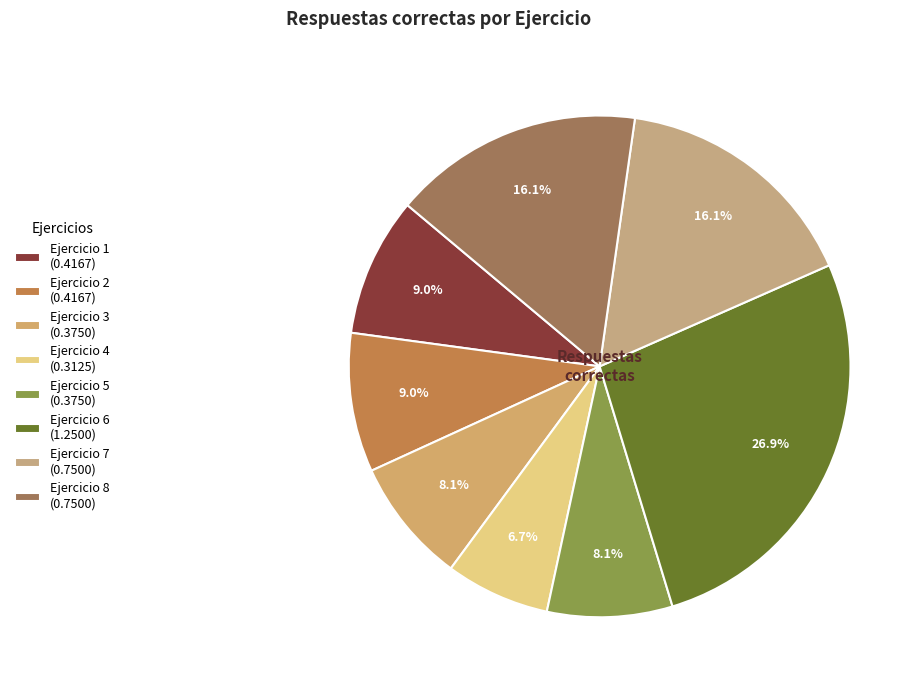

Do Ejercicio 1 and Ejercicio 5 together represent more than half of the pie?

No